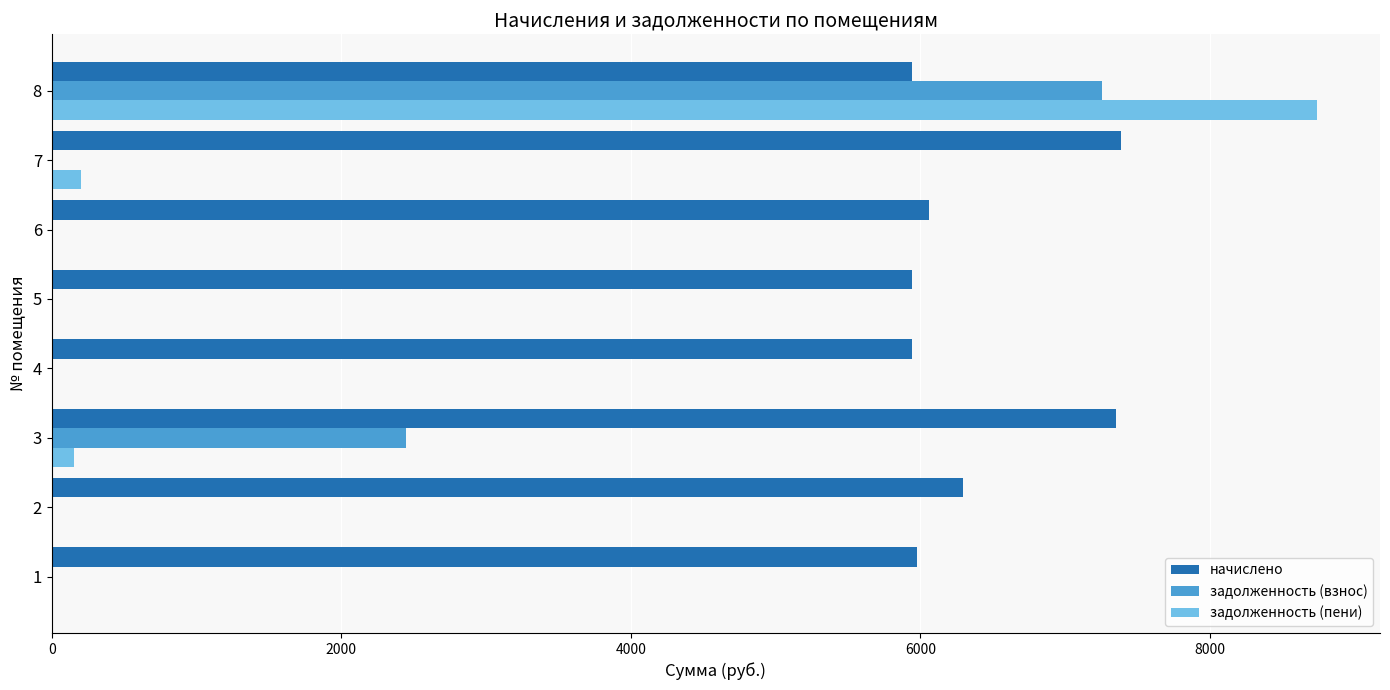

At which category is the sum across all series the highest?

8